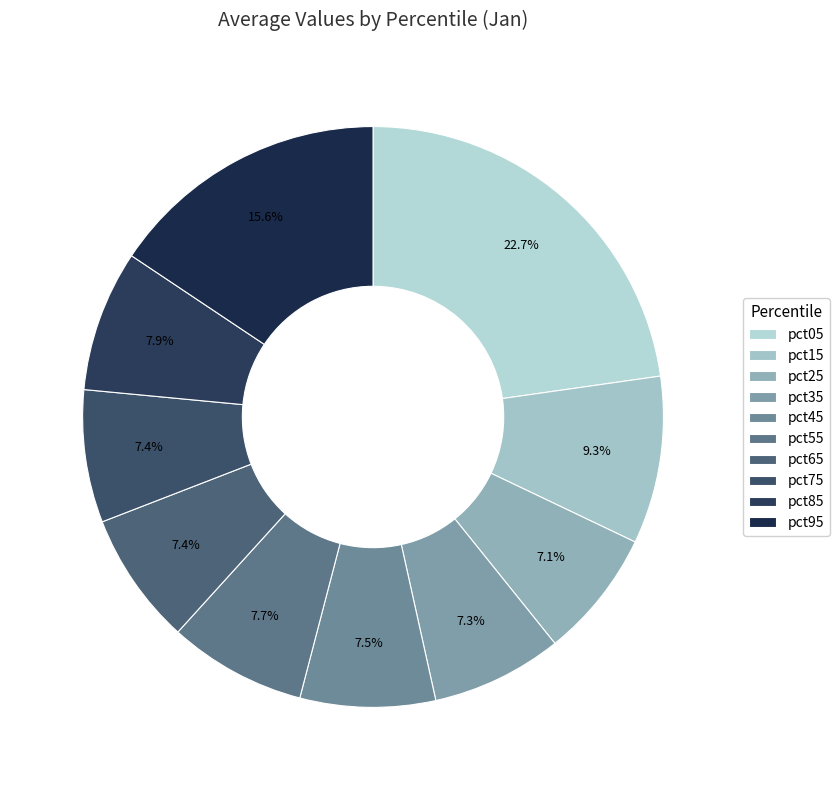

To the nearest percent, what percentage of the pie is pct65?

7%